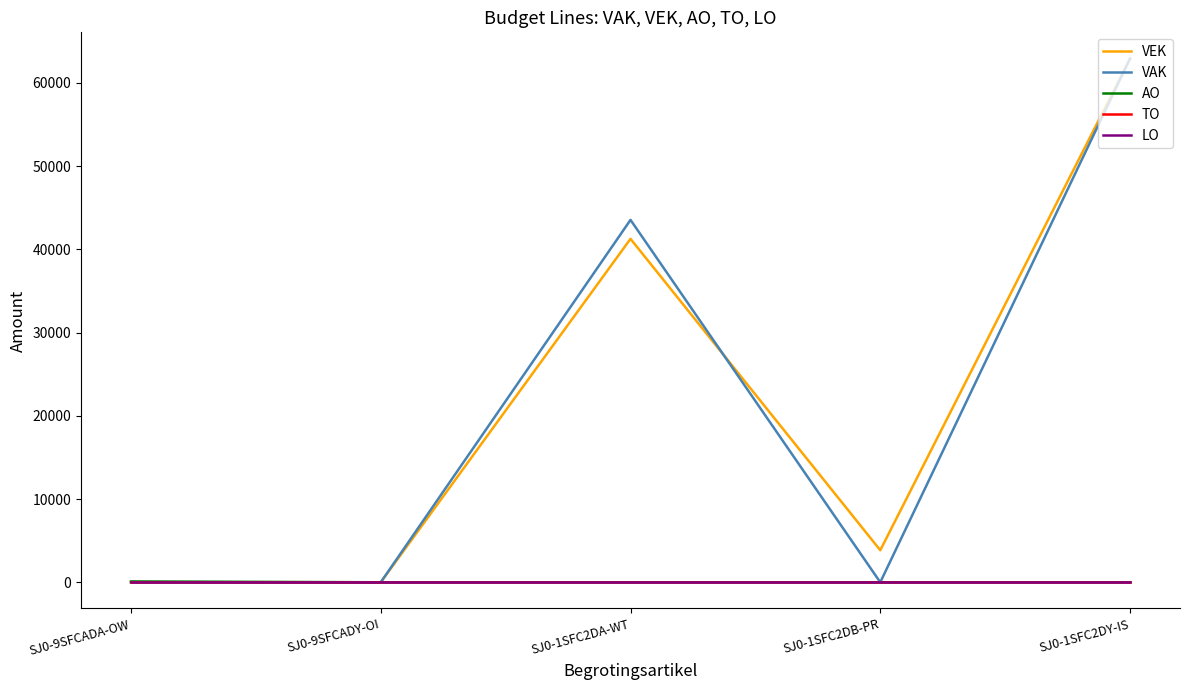

True or false: VAK has a value of 20105 at SJ0-1SFC2DB-PR.

False